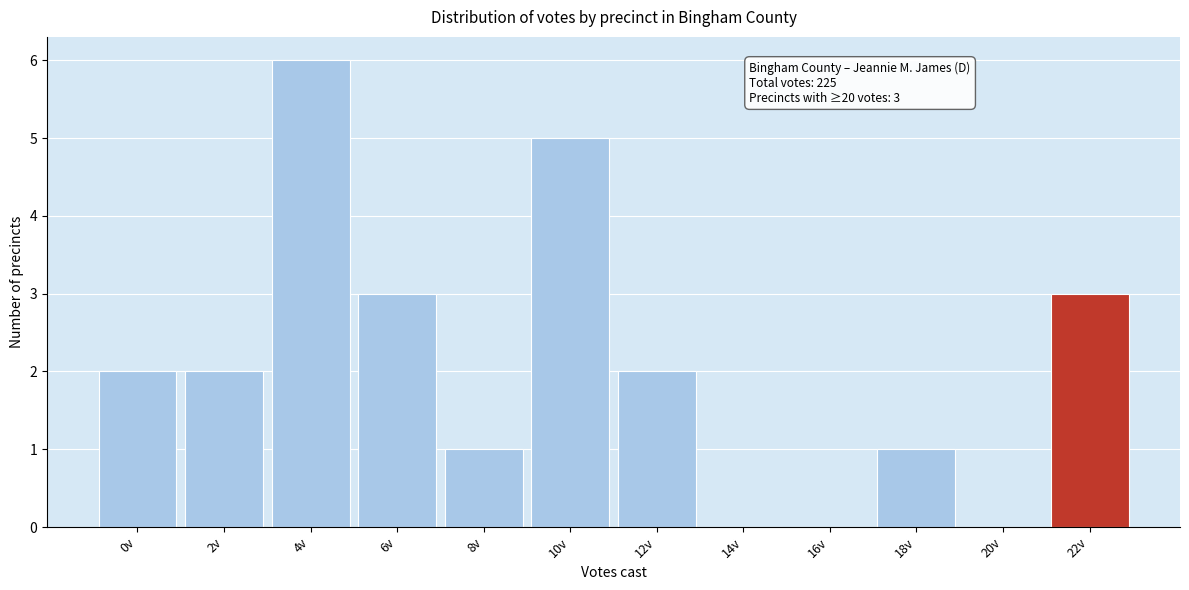

Reading left to right, transcribe all the data shown in this chart.

0v=2	2v=2	4v=6	6v=3	8v=1	10v=5	12v=2	14v=0	16v=0	18v=1	20v=0	22v=3